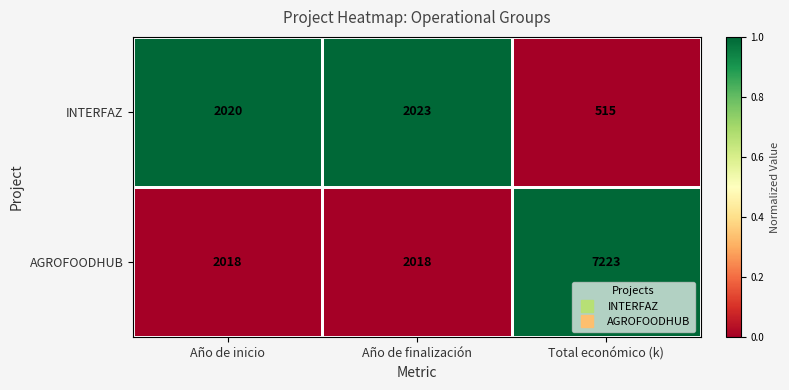

Which series has the widest spread of values?

AGROFOODHUB